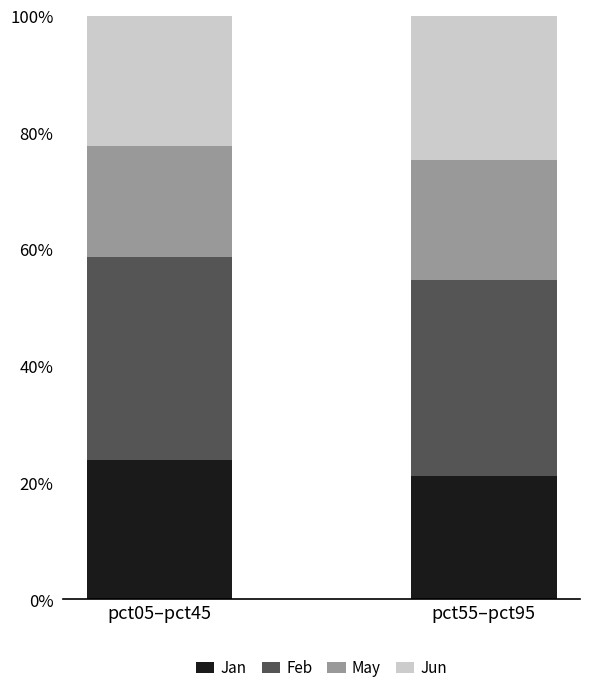

At which category is the sum across all series the highest?

pct55–pct95